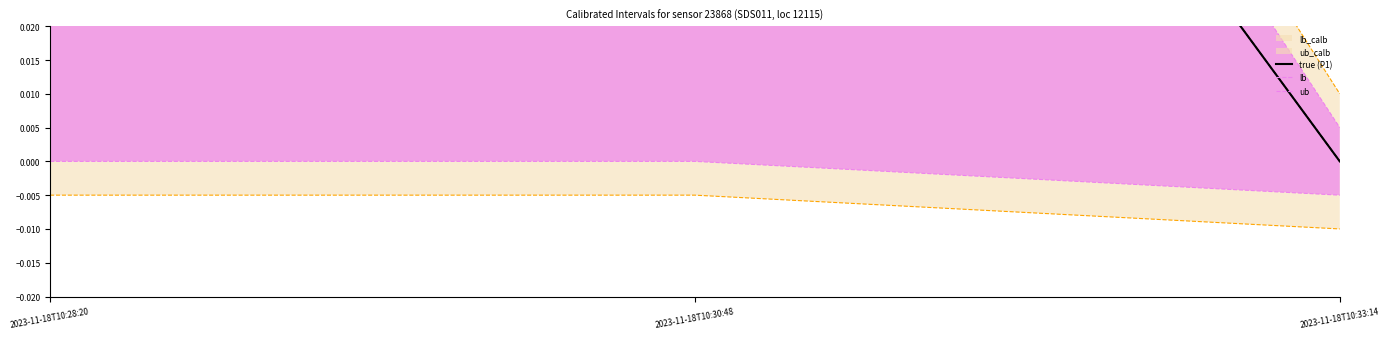

Between 2023-11-18T10:28:20 and 2023-11-18T10:30:48, which is larger?

2023-11-18T10:30:48